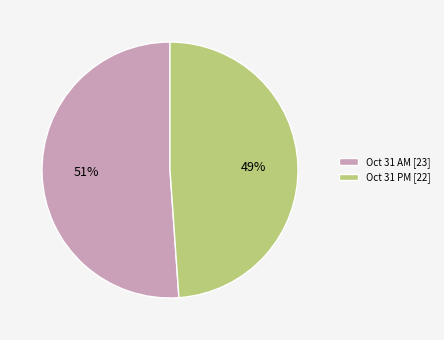

What is the smallest slice in the pie chart?

Oct 31 PM [22]